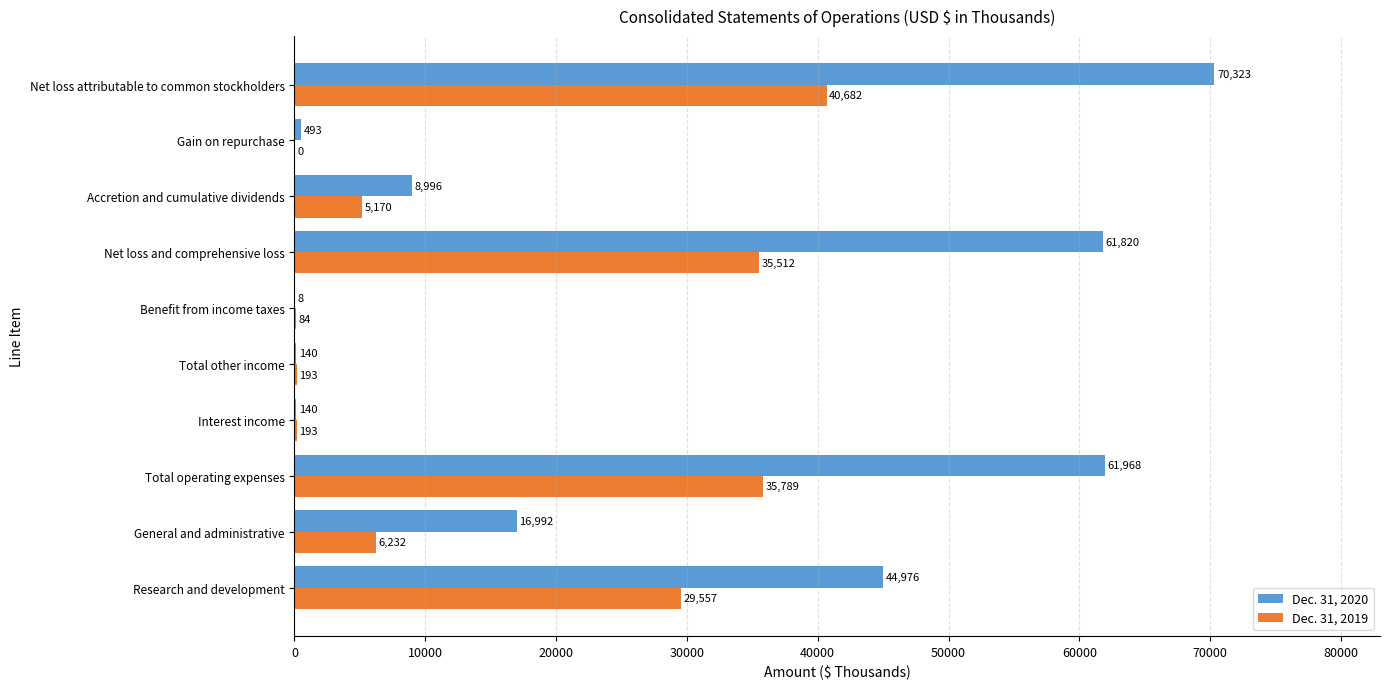

Which series has the largest total across all categories?

Dec. 31, 2020